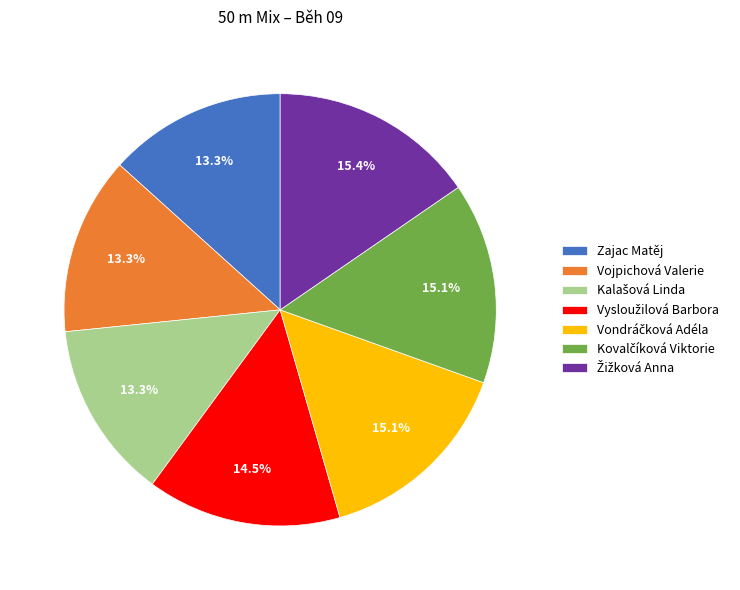

How much of the chart is everything except Vojpichová Valerie?

86.7%